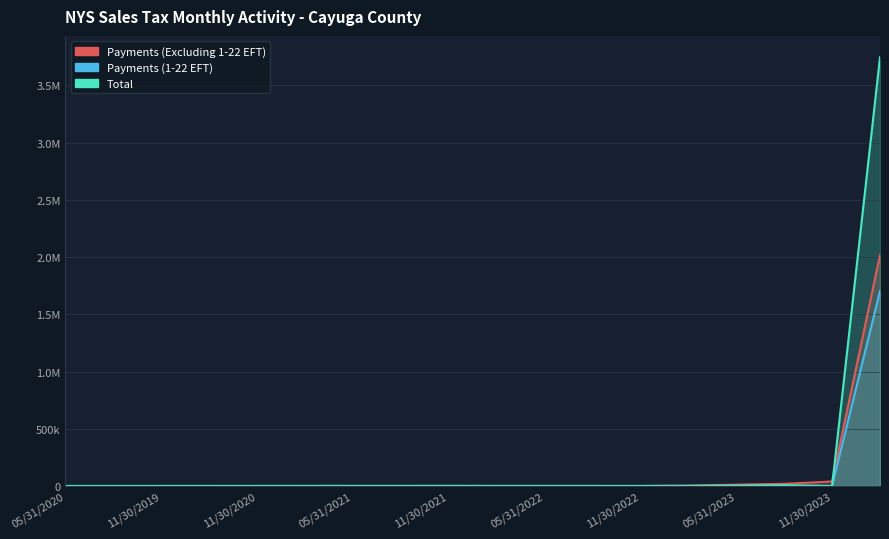

Between 02/28/2022 and 08/31/2022, which series saw the biggest shift?

Payments (Excluding 1-22 EFT)